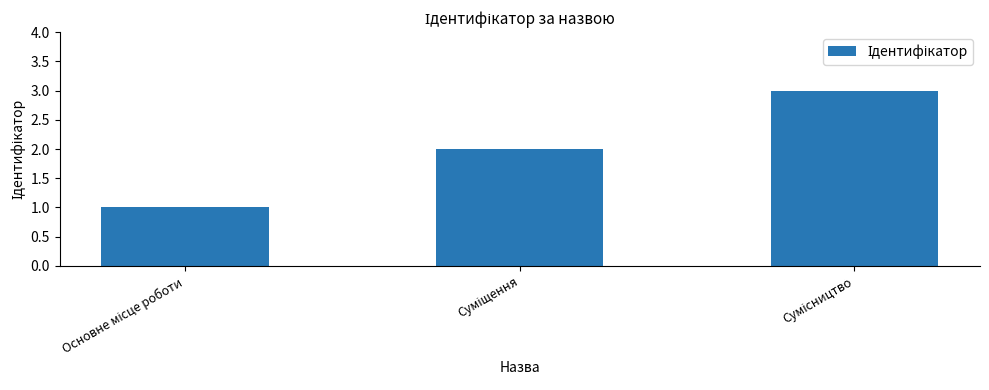

How many distinct data groups are displayed?

1